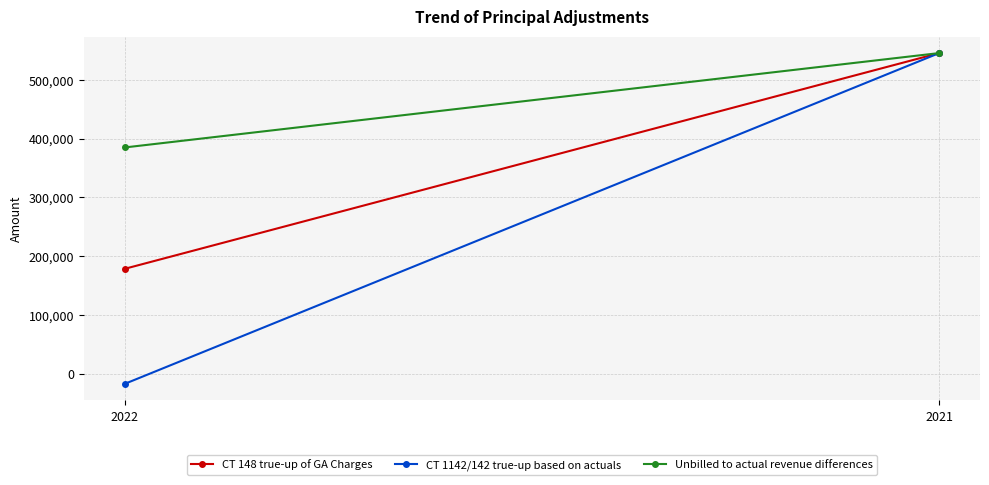

At which label does CT 1142/142 true-up based on actuals reach its minimum?

2022